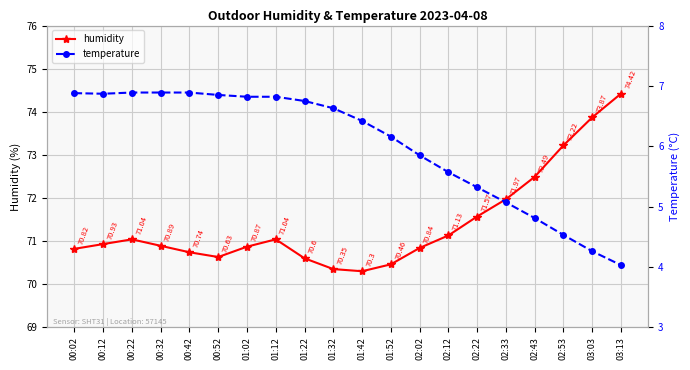

What are all the series names shown in the legend?

humidity, temperature